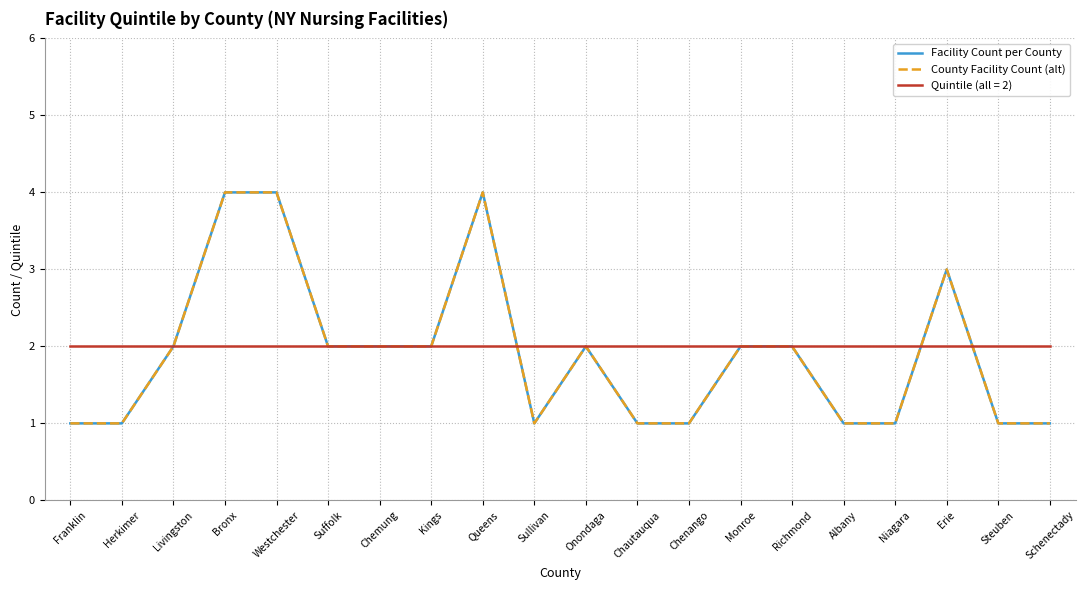

Is this an area chart (filled region under the line)?

No